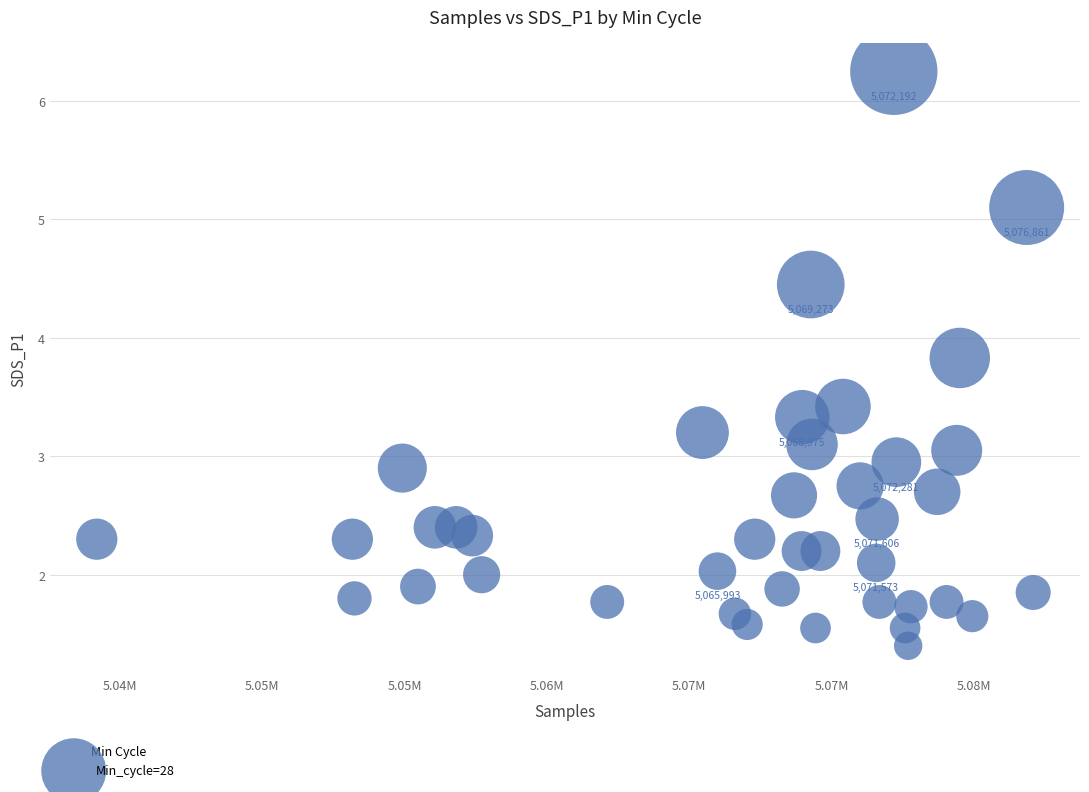

What is the range of X values (max minus min)?

32910.0